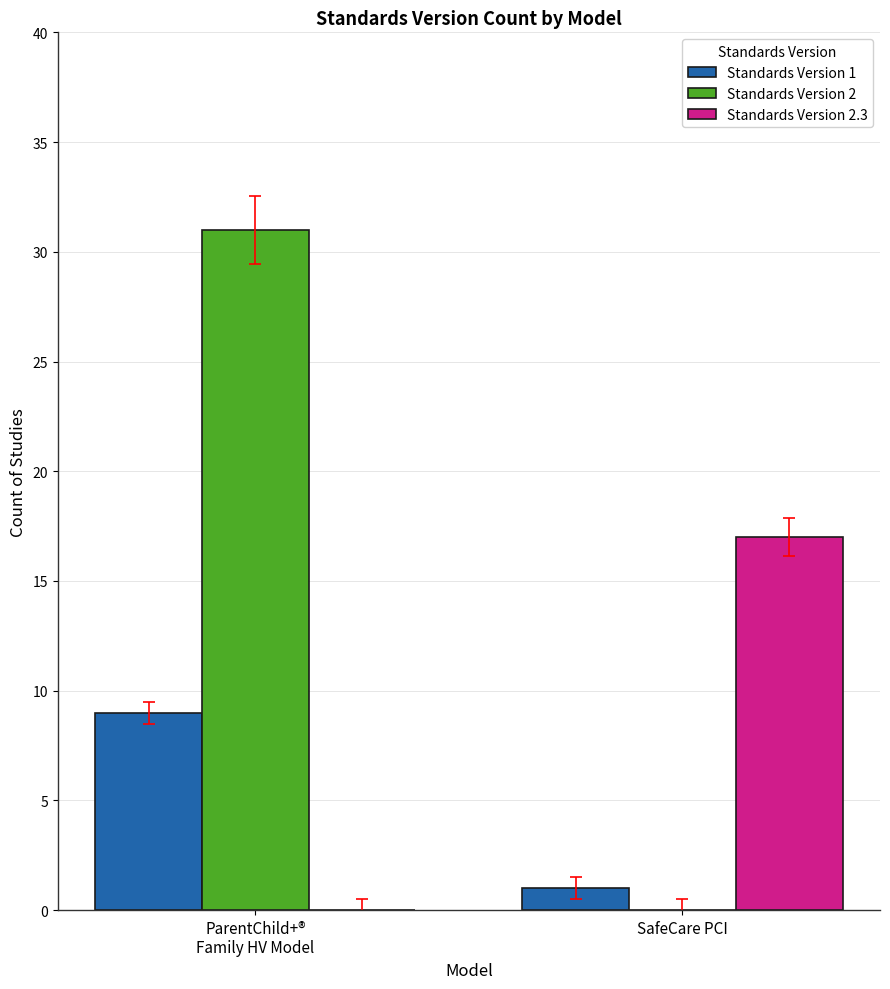

Which series has the widest spread of values?

Standards Version 2